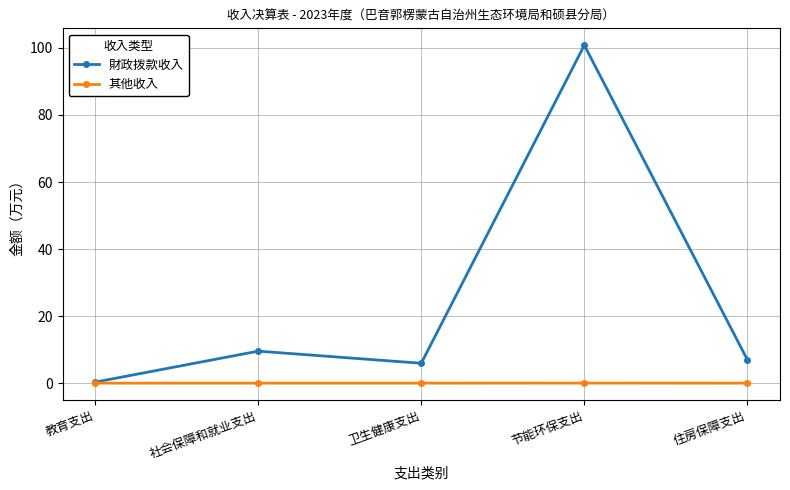

At 节能环保支出, list the series in order from largest to smallest.

財政拨款收入, 其他收入